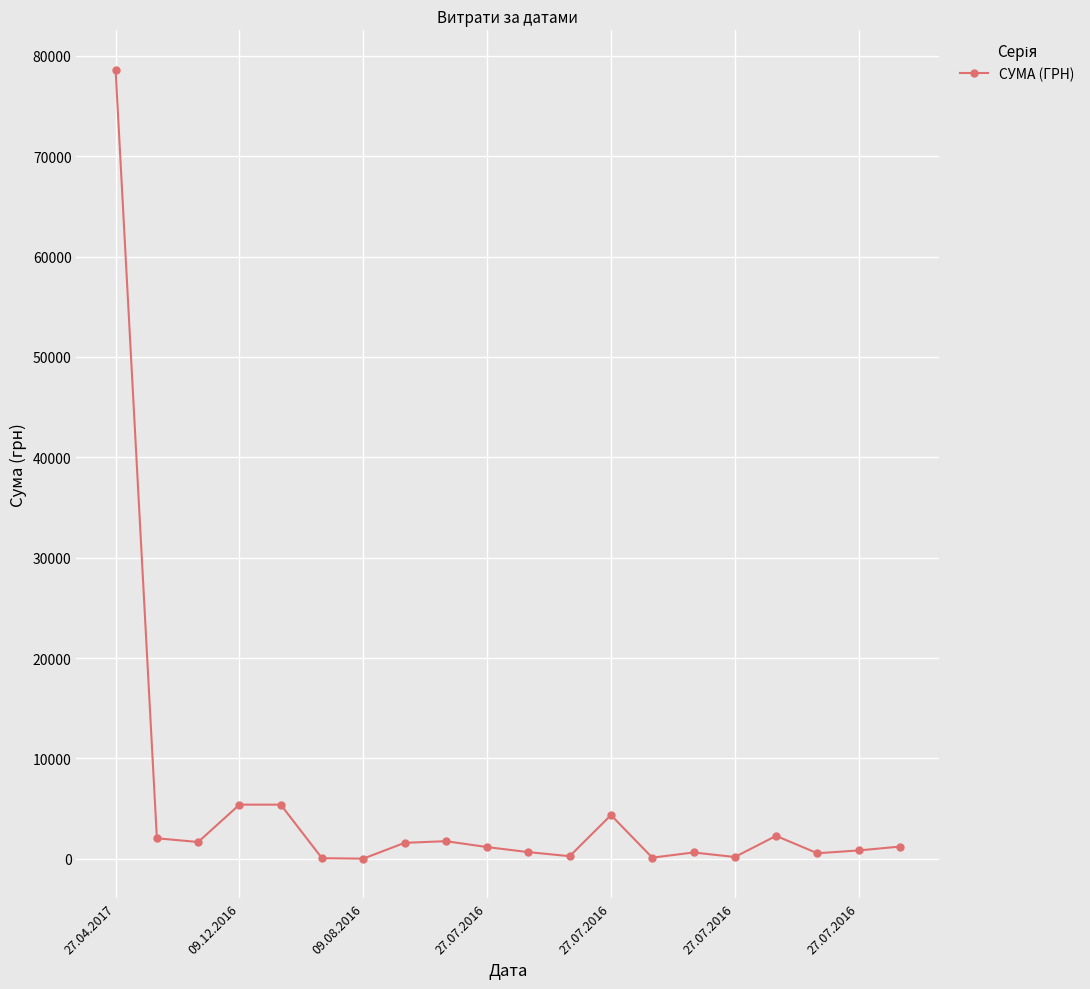

What is the sum of all values?

108905.0